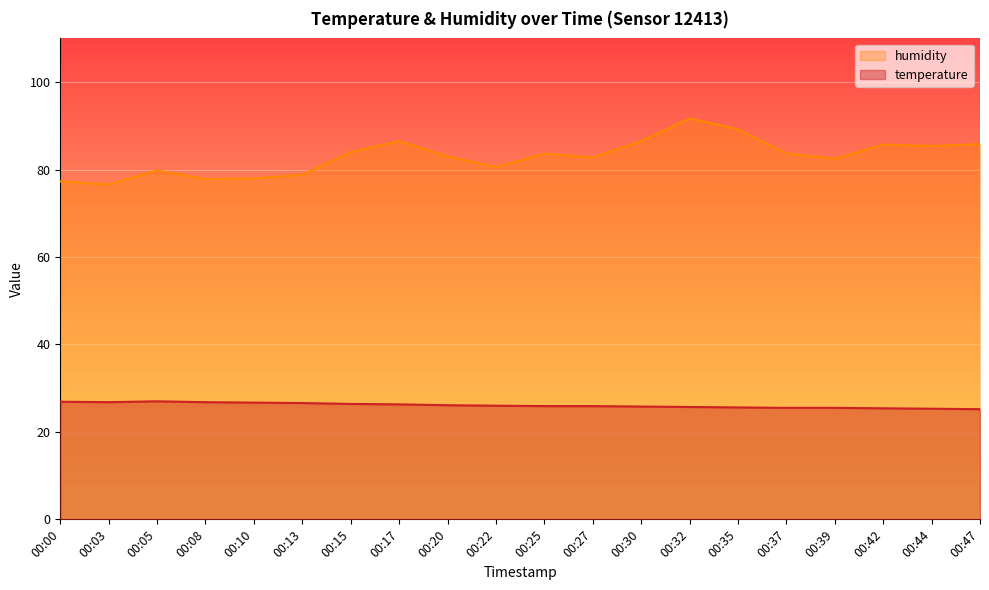

At which label does temperature reach its peak?

00:05